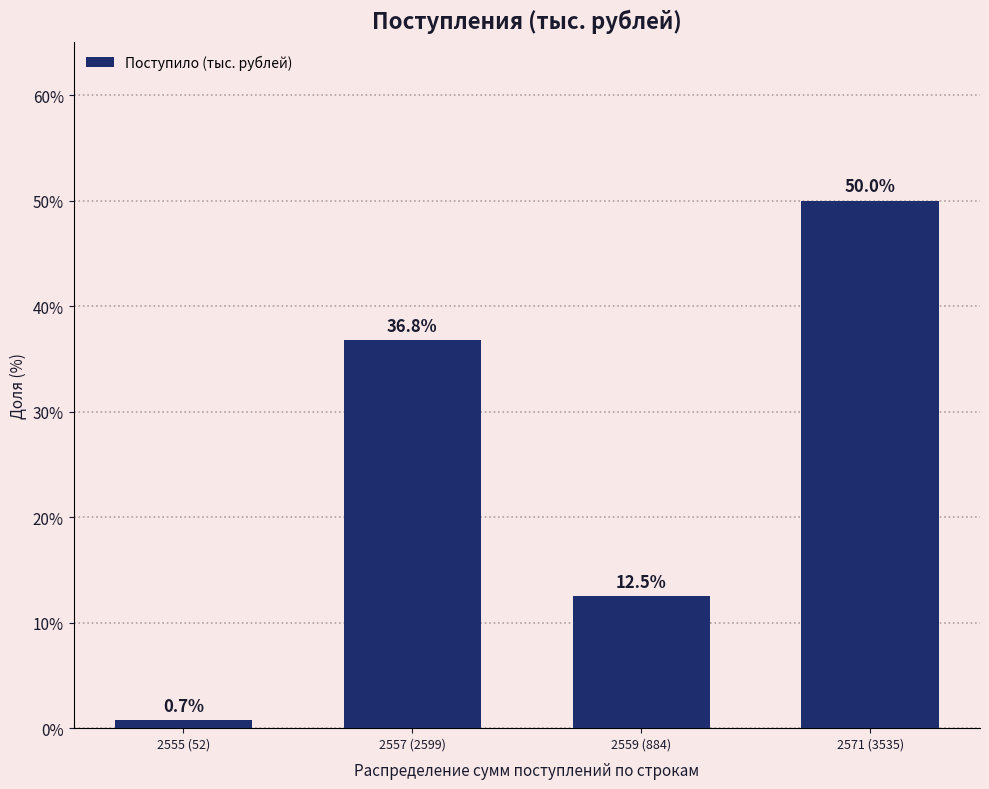

Reading left to right, list all the values displayed in this chart.

2555 (52)=0.7	2557 (2599)=36.8	2559 (884)=12.5	2571 (3535)=50.0